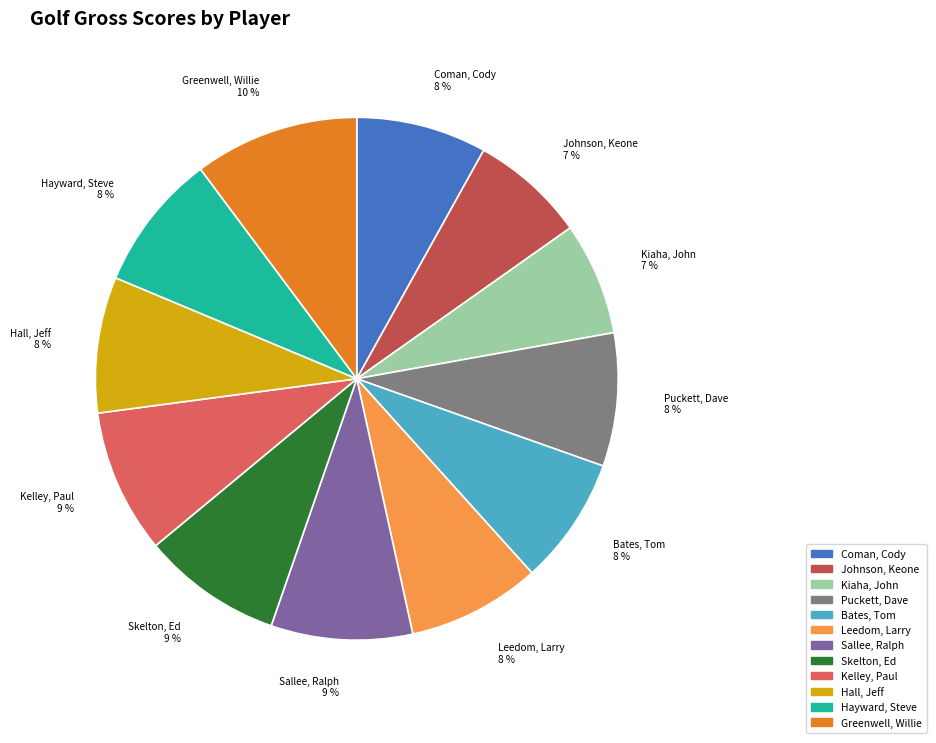

How many segments does this pie chart have?

12